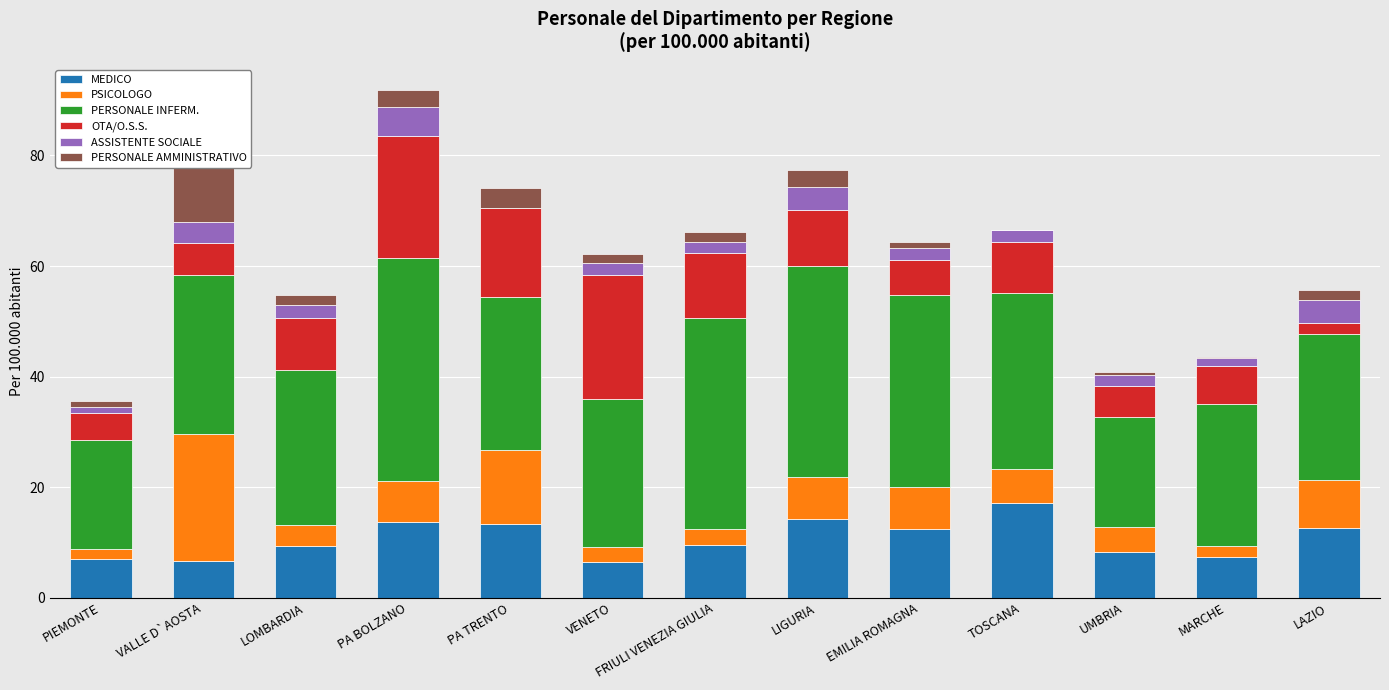

At which category does the chart reach its minimum across all series?

PA TRENTO